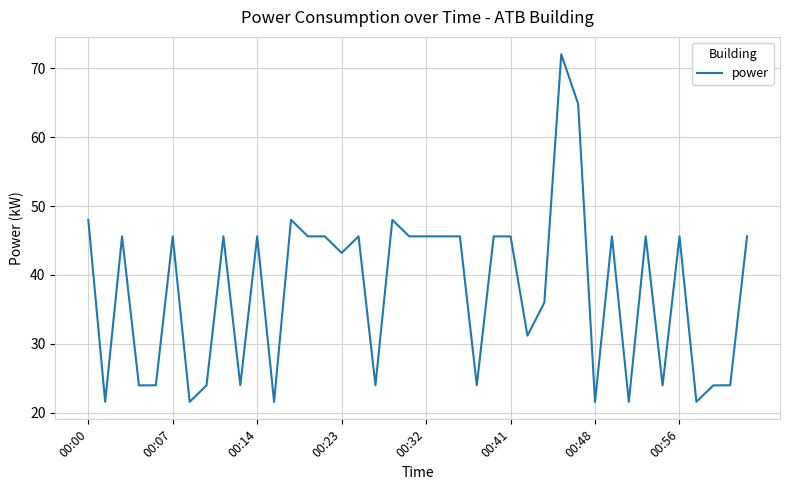

What is the greatest value displayed?

72.0